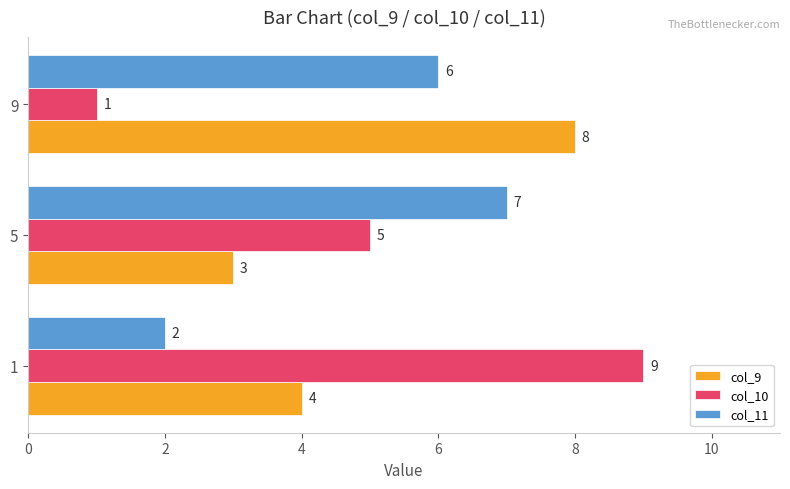

What is the highest value of the col_9 series?

8